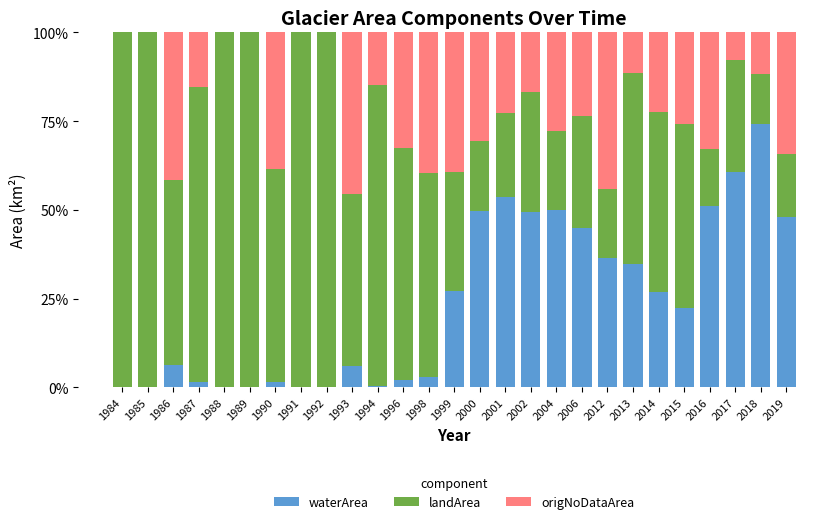

What is the total value across all series at 2002?

100.0